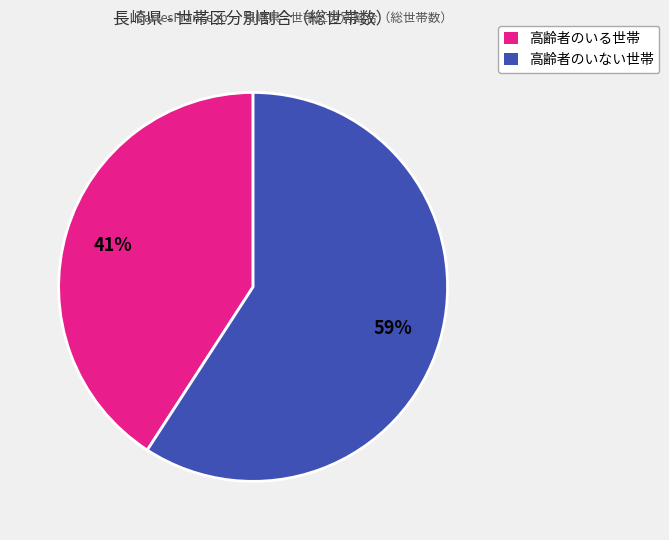

What is the largest slice in the pie chart?

高齢者のいない世帯